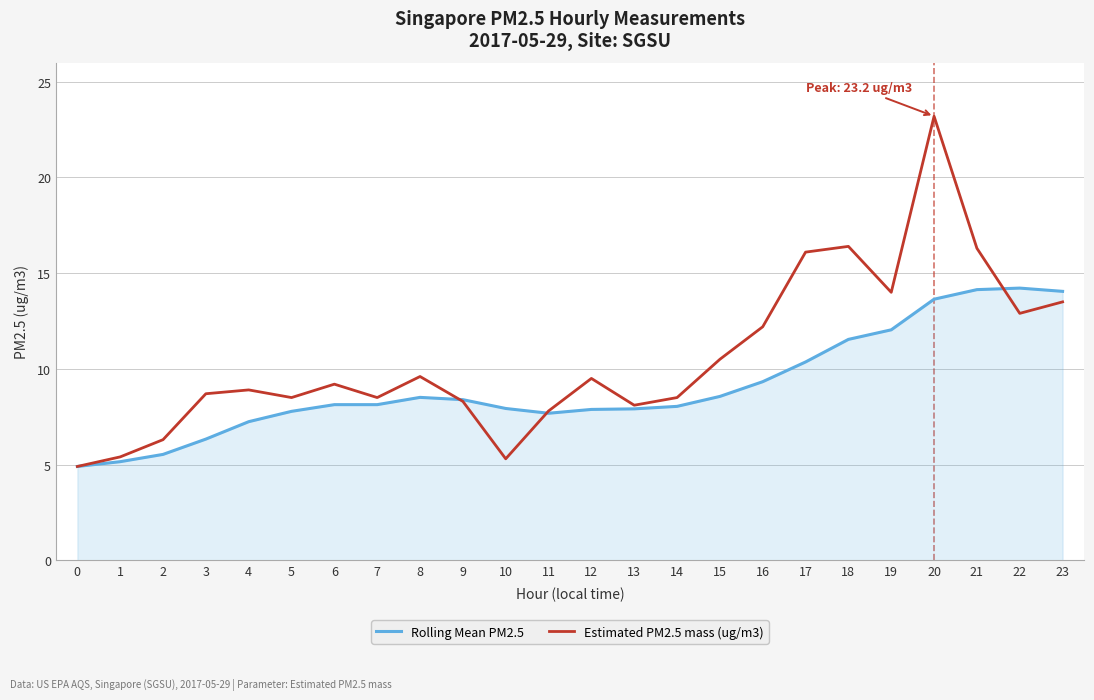

Which series has the largest total across all categories?

Estimated PM2.5 mass (ug/m3)